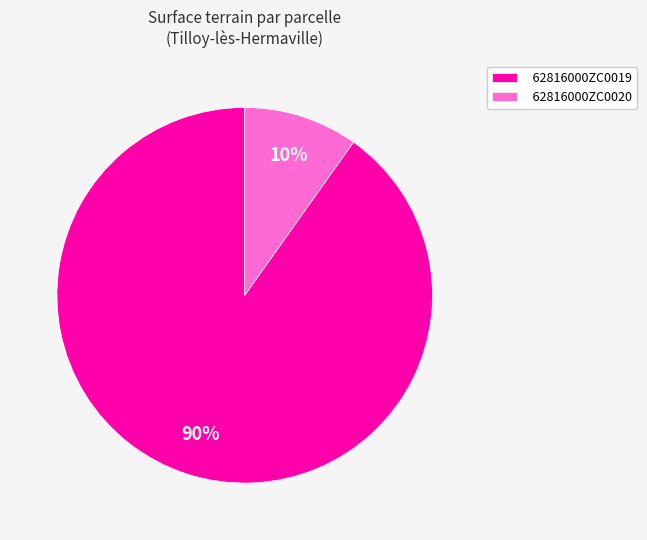

Combined, do 62816000ZC0020 and 62816000ZC0019 account for over 50%?

Yes